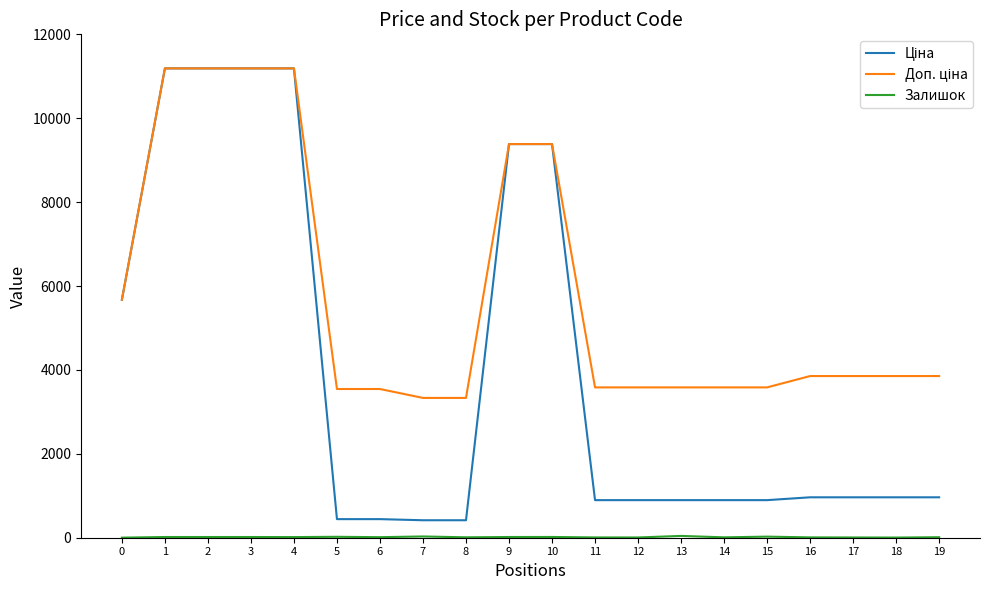

What is the greatest value displayed?

11188.2